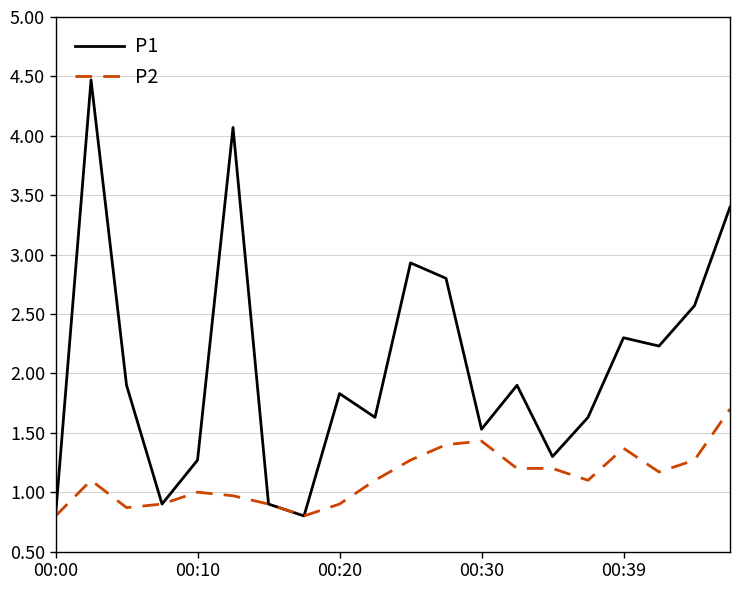

What is the maximum value for P1?

4.5